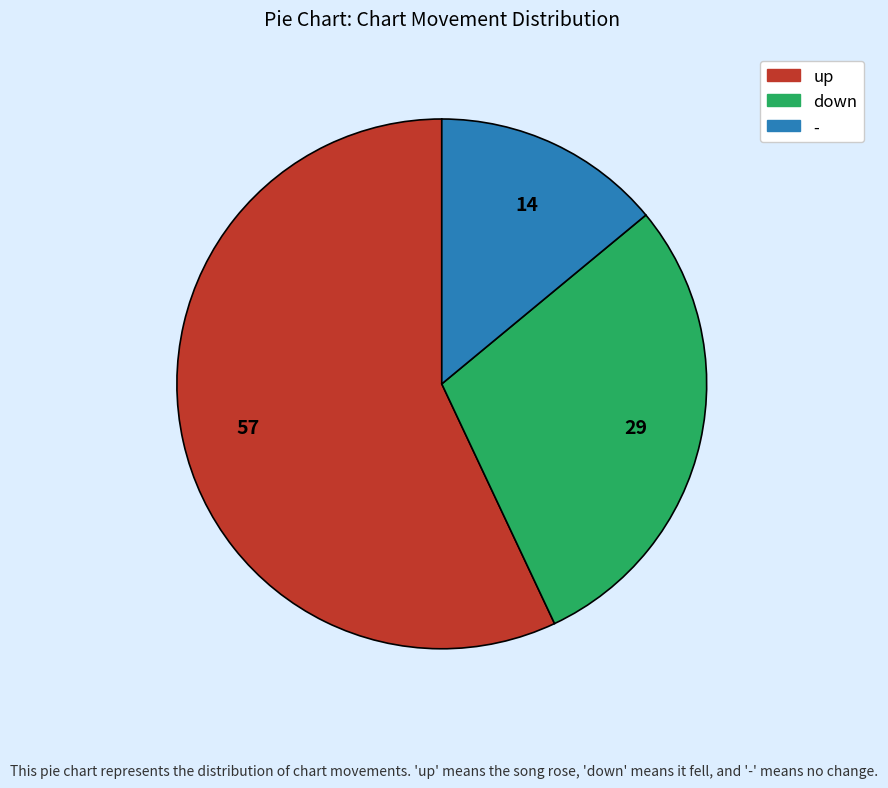

Combined, do up and down account for over 50%?

Yes